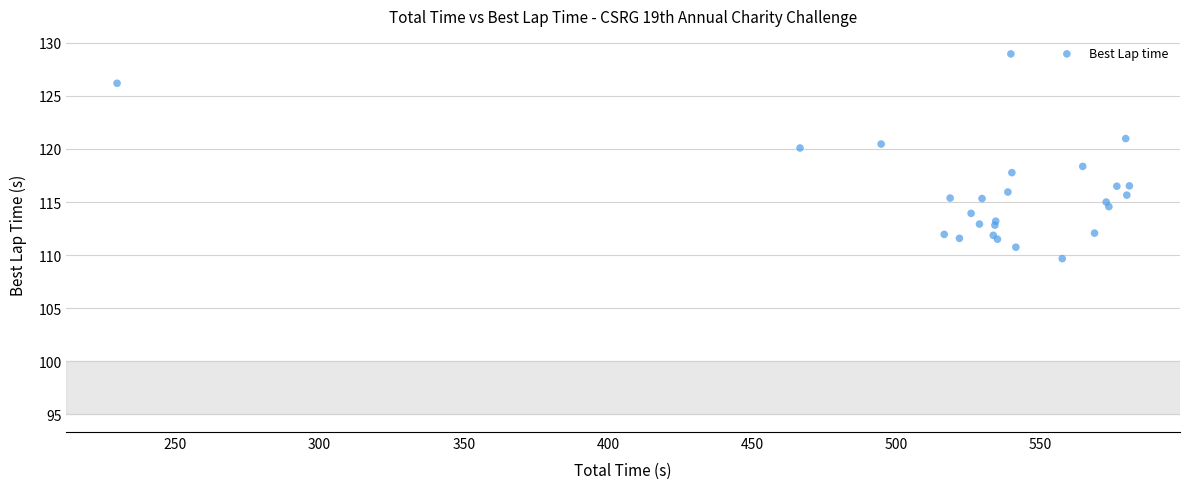

What Y value in the scatter plot is closest to 119?

118.4